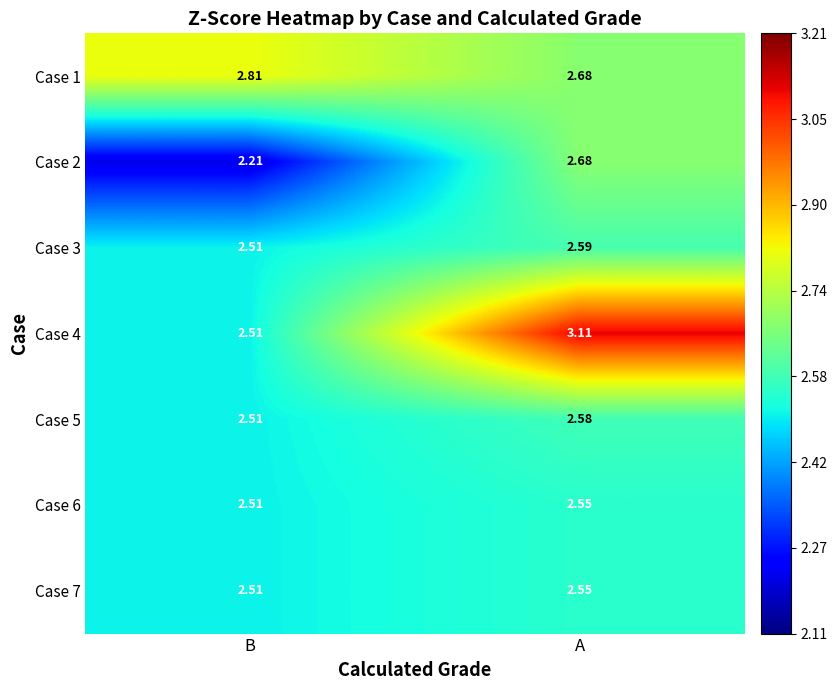

At which label does Case 4 first exceed 3?

A